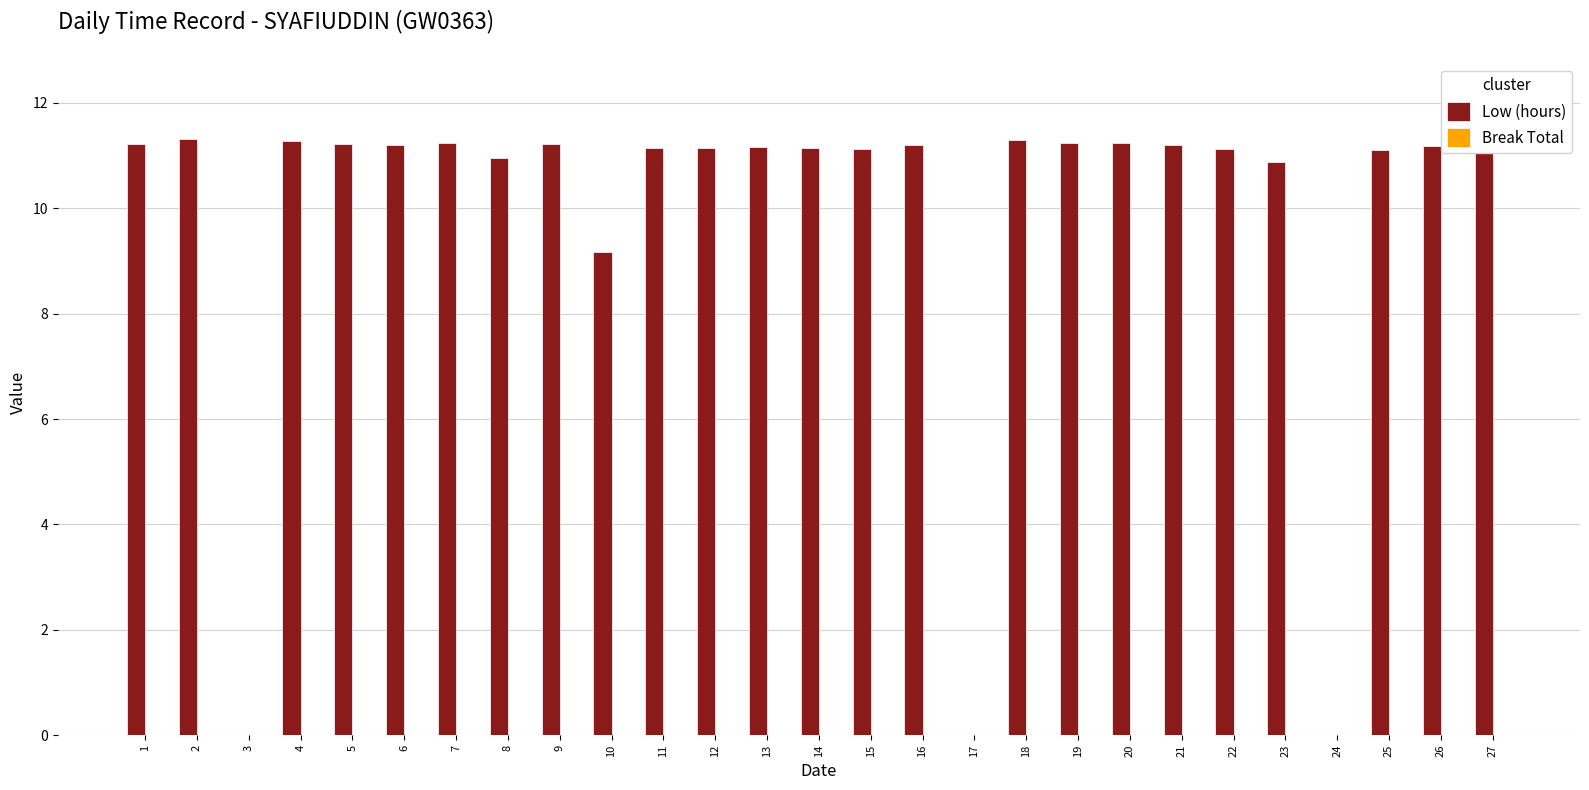

What is the ratio of the value at 2 to the value at 23?

1.0